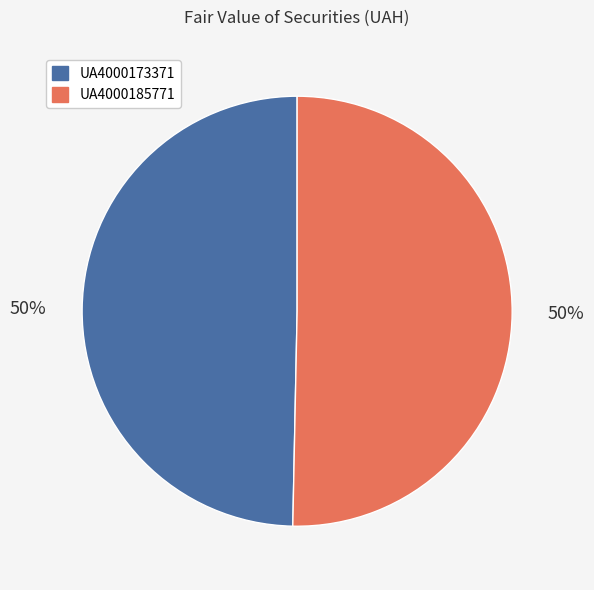

To the nearest percent, what is the combined percentage of UA4000173371 and UA4000185771?

100%